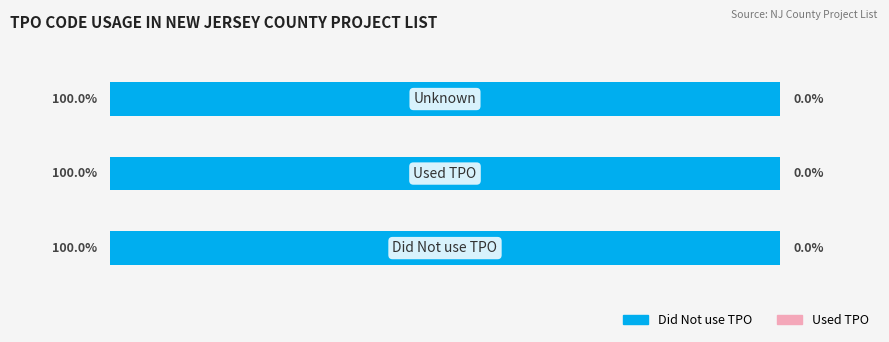

Rank the categories by Did Not use TPO value from highest to lowest.

Did Not use TPO, Used TPO, Unknown